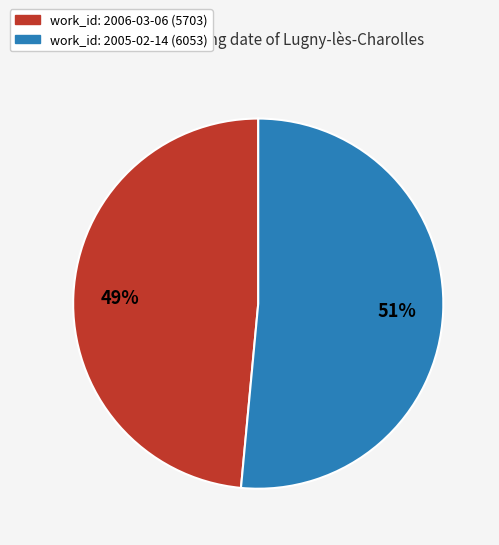

To the nearest percent, what is the average slice percentage?

50%